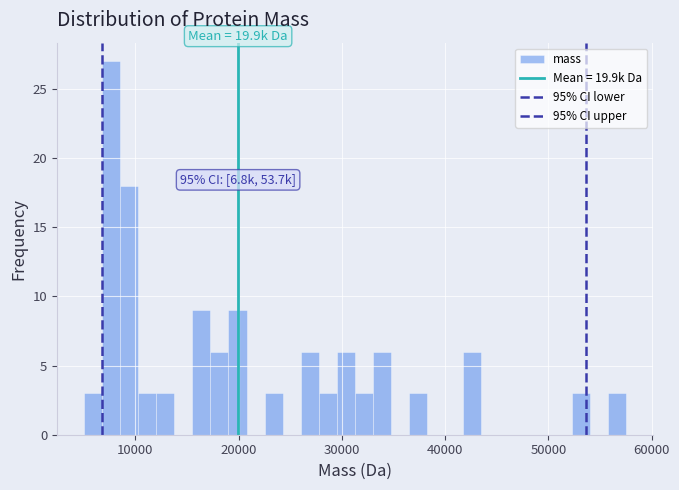

Around what value on the x-axis is the tallest bar? Give the approximate position of its centre, as read against the axis.

8000